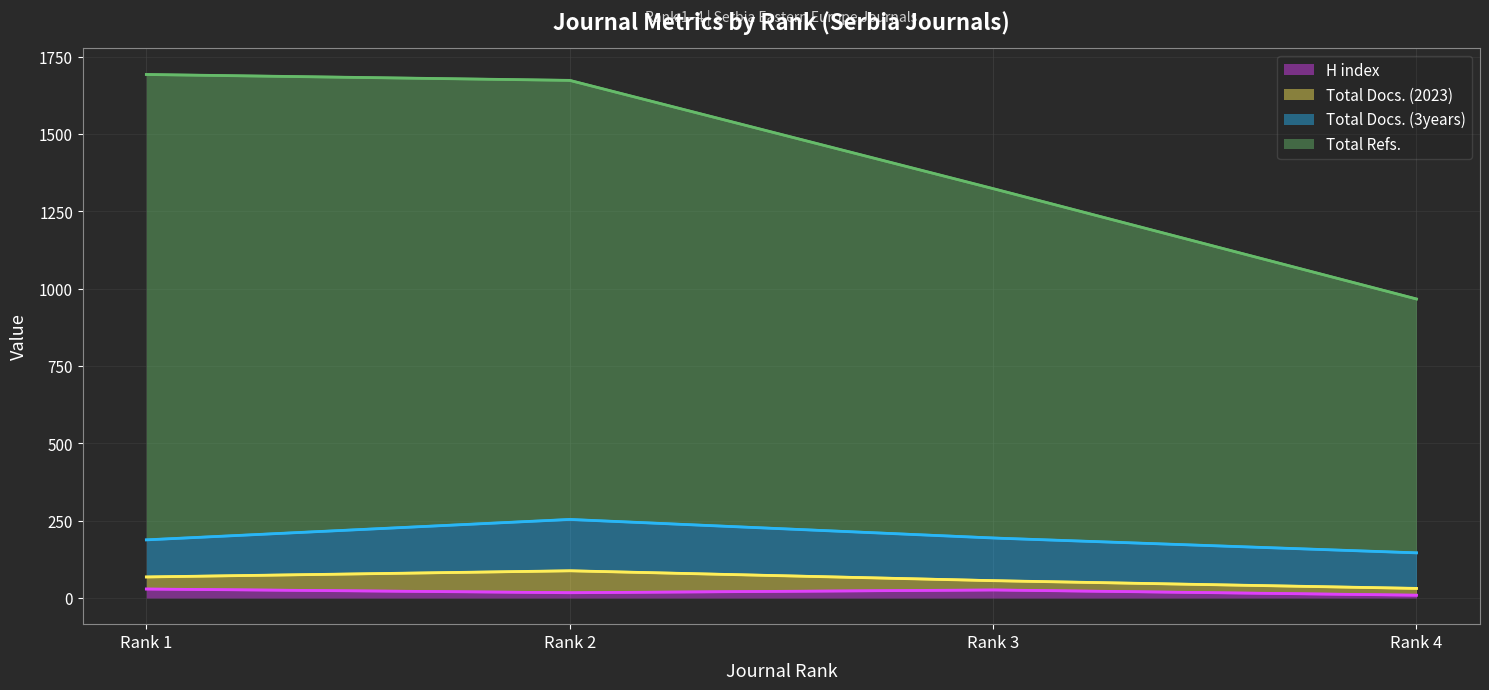

How many interior local valleys does the H index series have?

1